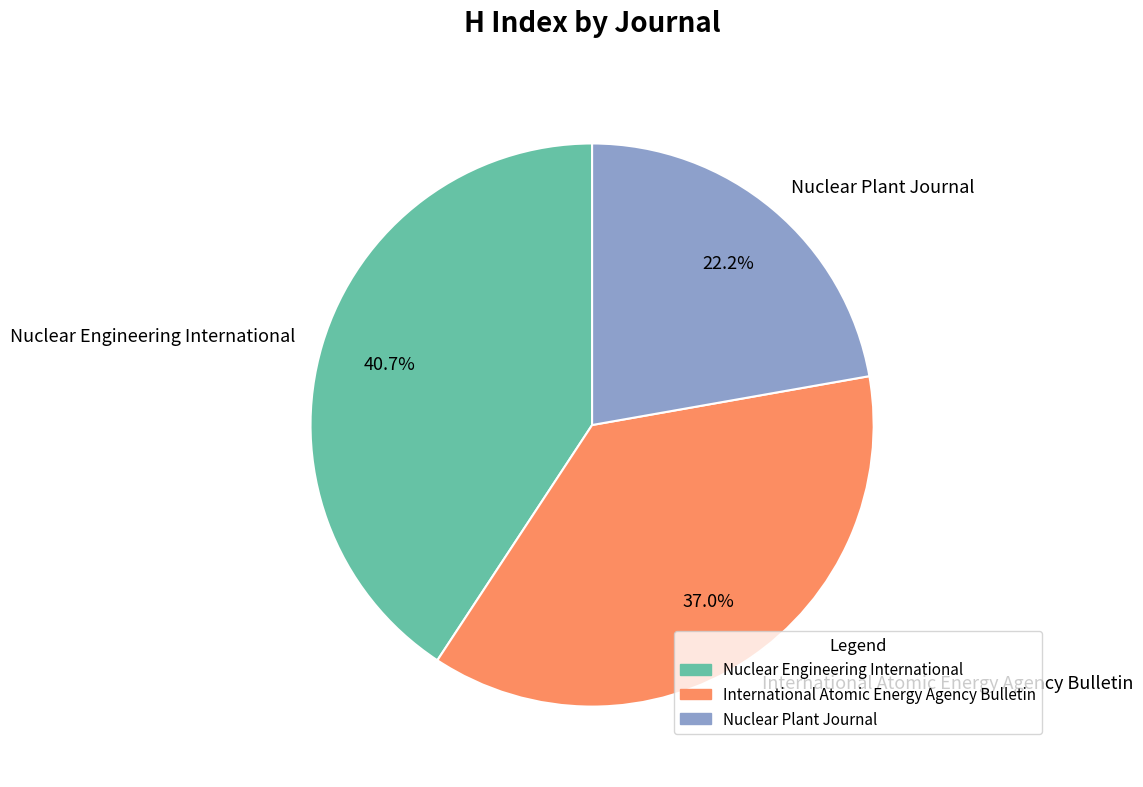

What is the ratio of the value at Nuclear Engineering International to the value at International Atomic Energy Agency Bulletin?

1.1